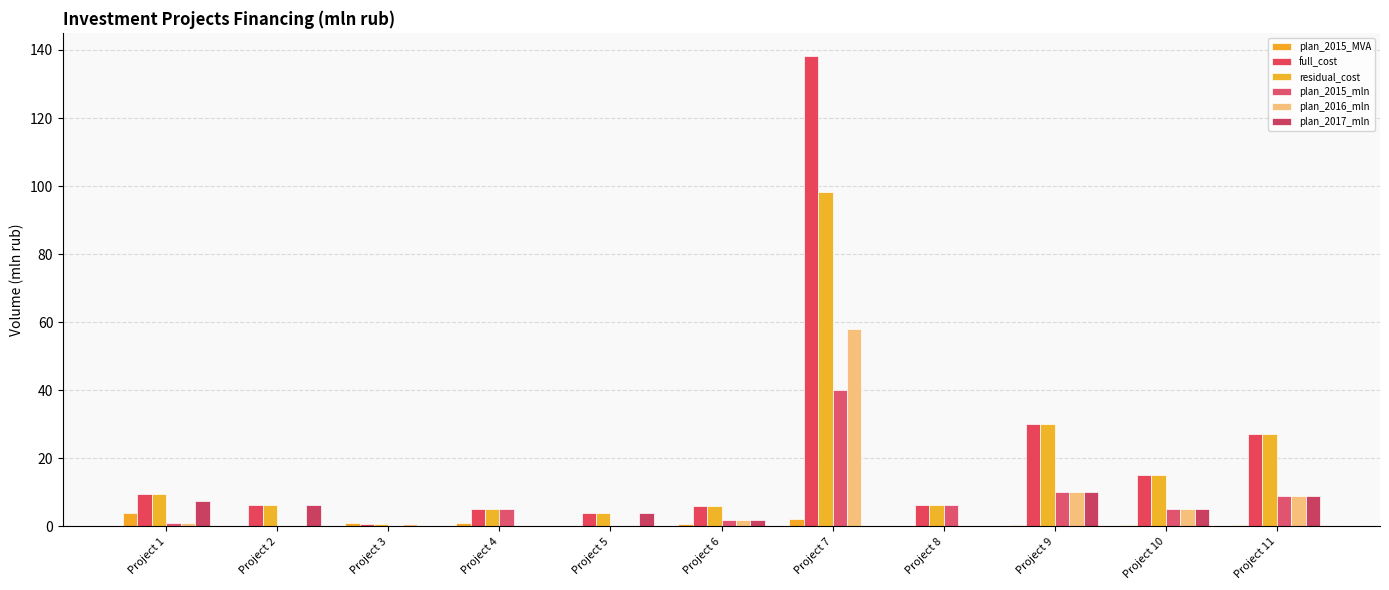

What is the average value of the plan_2015_MVA series?

0.9